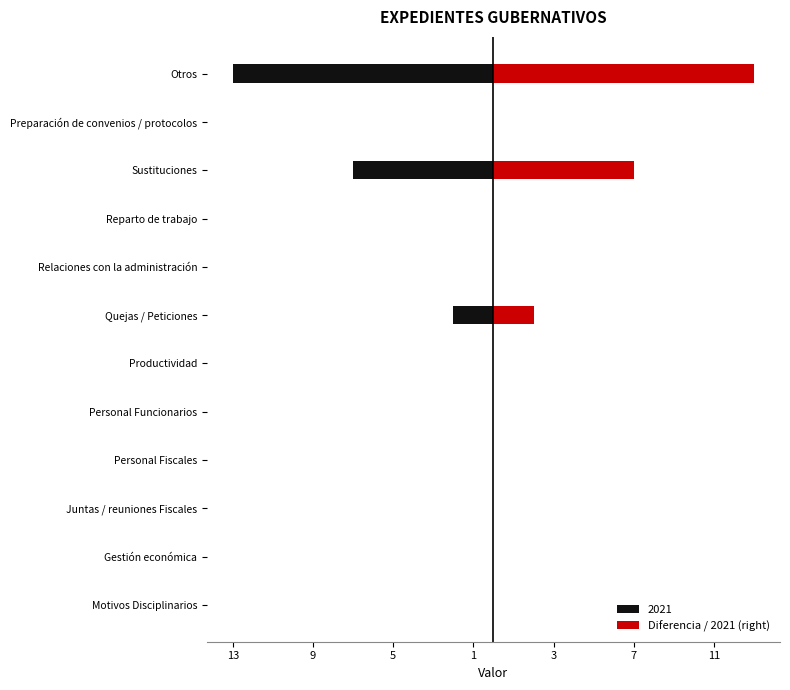

The chart shows a value of 23 at Otros. True or false?

False